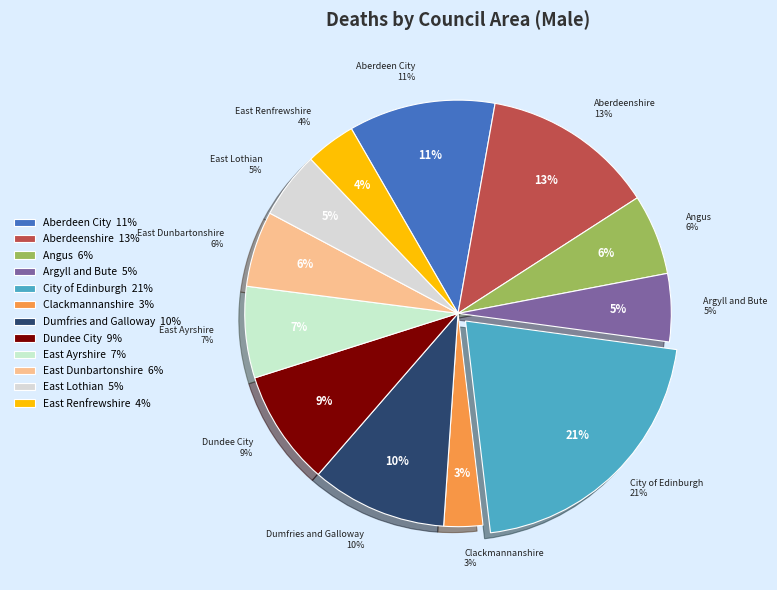

How many slices are in this pie chart?

12